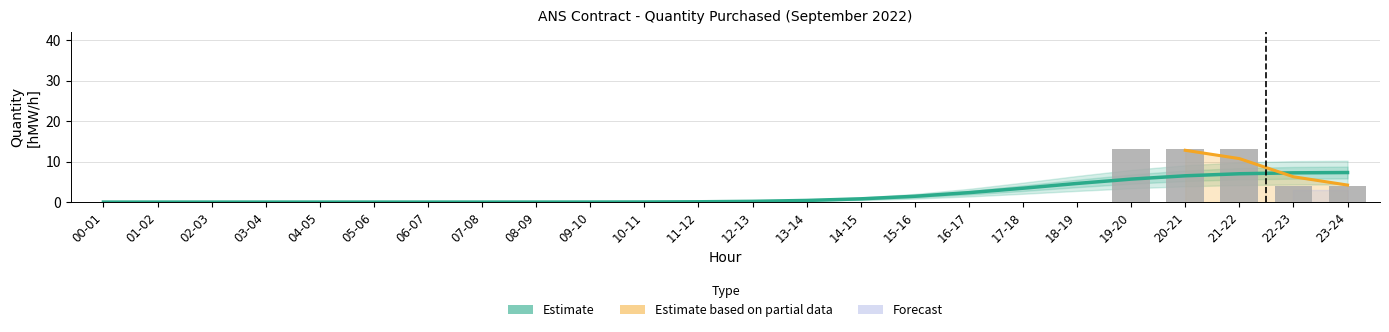

Reading right to left, transcribe all the data shown in this chart.

Estimate: 23-24=7.3	22-23=7.2	21-22=7.0	20-21=6.5	19-20=5.7	18-19=4.6	17-18=3.4	16-17=2.3	15-16=1.4	14-15=0.8	13-14=0.4	12-13=0.2	11-12=0.1	10-11=0.0	09-10=0.0	08-09=0.0	07-08=0.0	06-07=0.0	05-06=0.0	04-05=0.0	03-04=0.0	02-03=0.0	01-02=0.0	00-01=0.0
Quantity [hMW/h]: 23-24=4.0	22-23=4.0	21-22=13.0	20-21=13.0	19-20=13.0	18-19=0.0	17-18=0.0	16-17=0.0	15-16=0.0	14-15=0.0	13-14=0.0	12-13=0.0	11-12=0.0	10-11=0.0	09-10=0.0	08-09=0.0	07-08=0.0	06-07=0.0	05-06=0.0	04-05=0.0	03-04=0.0	02-03=0.0	01-02=0.0	00-01=0.0